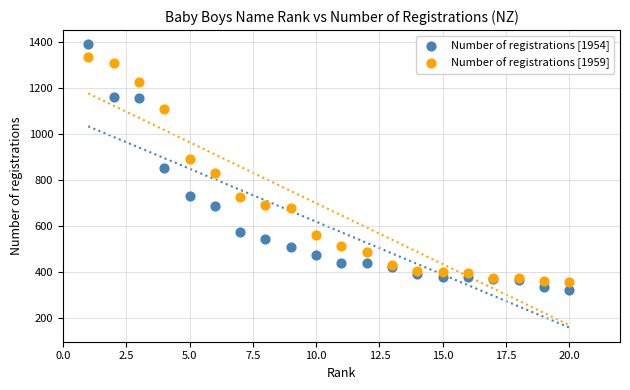

Which series has the widest spread of Y values?

Number of registrations [1954]